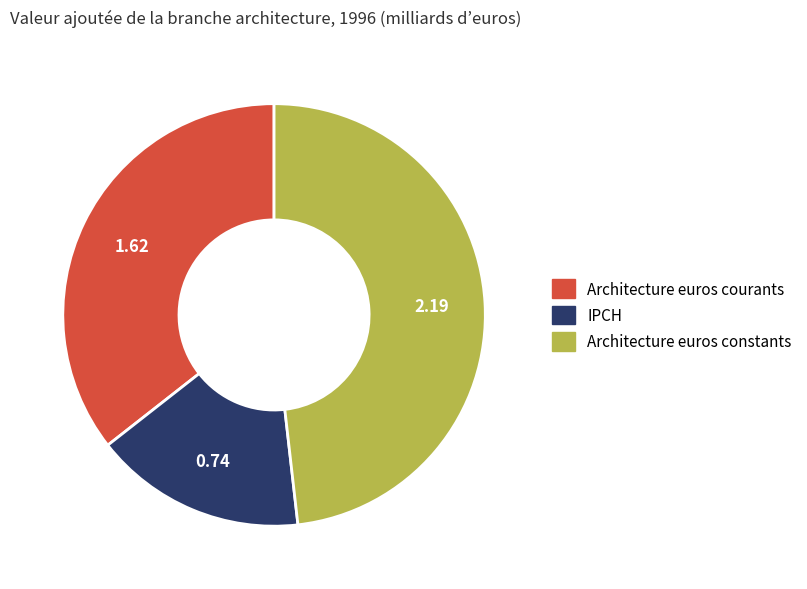

Count the number of slices in the pie.

3